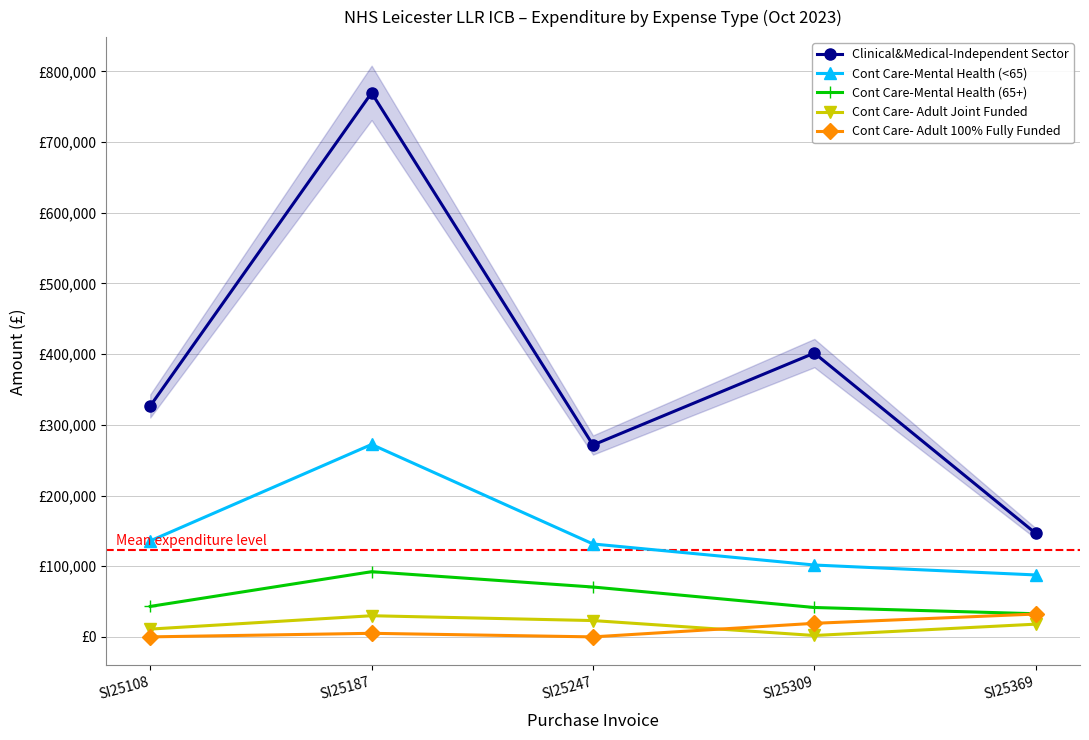

What is the value of the Cont Care-Mental Health (<65) point at the 1st from the left?

135839.5